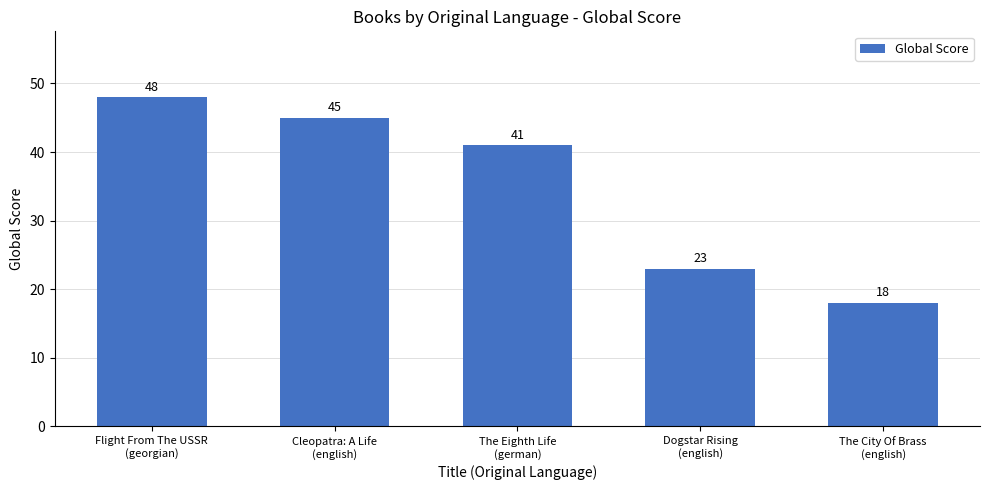

Reading right to left, extract all data points from this chart.

18	23	41	45	48